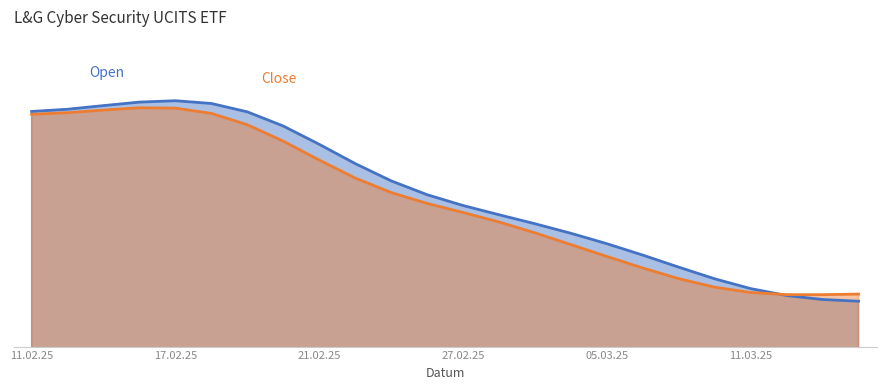

Which category has the highest value in the Open series?

17.02.25